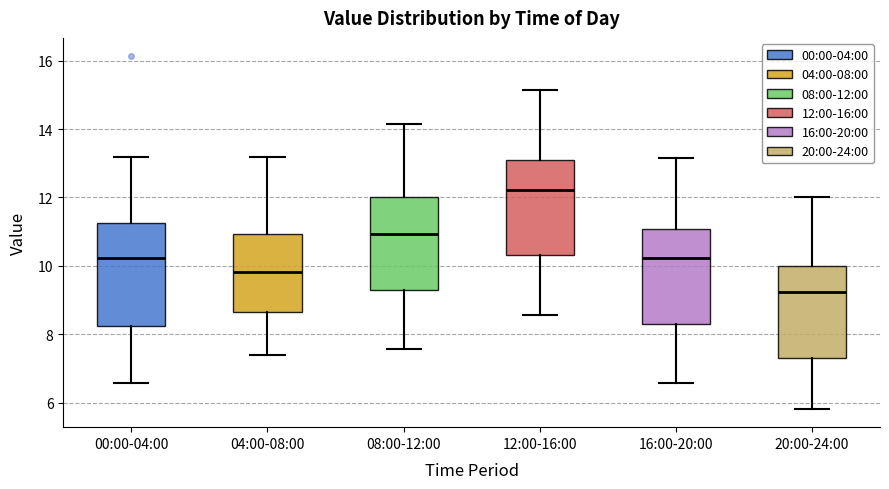

Which box is the tallest, from its lower edge to its upper edge?

00:00-04:00